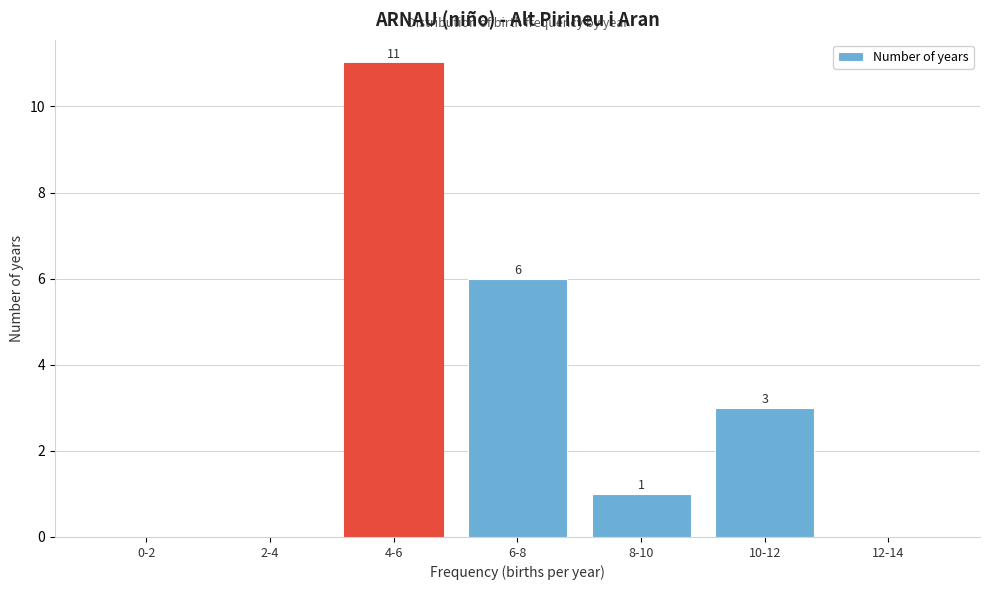

Reading right to left, list all the values displayed in this chart.

12-14=0	10-12=3	8-10=1	6-8=6	4-6=11	2-4=0	0-2=0